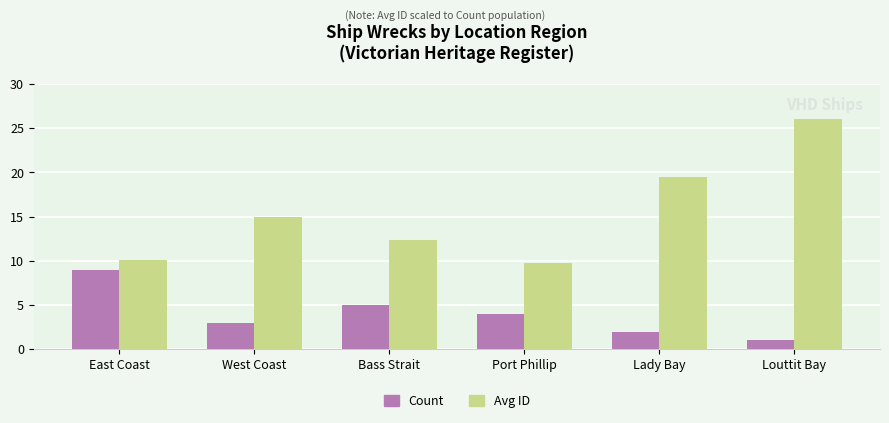

At which category is the sum across all series the highest?

Louttit Bay